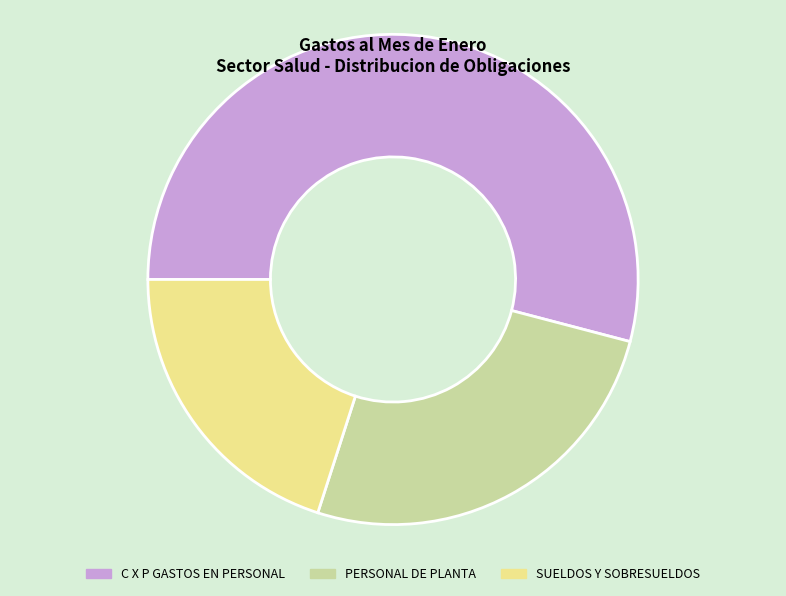

Is there any slice that represents more than half of the pie?

Yes